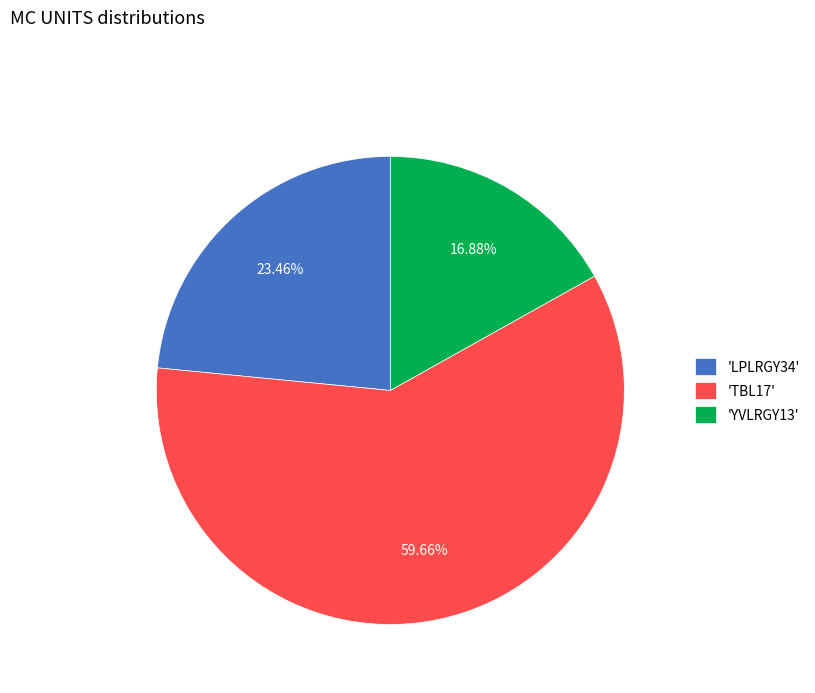

Which category accounts for the majority?

'TBL17'